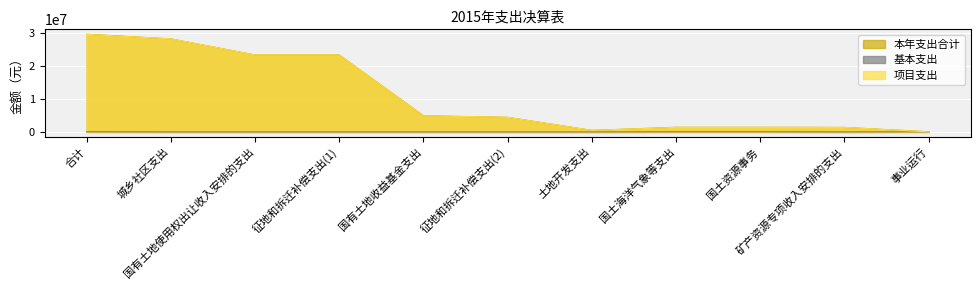

Rank the categories by 项目支出 value from lowest to highest.

事业运行, 土地开发支出, 国土海洋气象等支出, 国土资源事务, 矿产资源专项收入安排的支出, 征地和拆迁补偿支出(2), 国有土地收益基金支出, 国有土地使用权出让收入安排的支出, 征地和拆迁补偿支出(1), 城乡社区支出, 合计